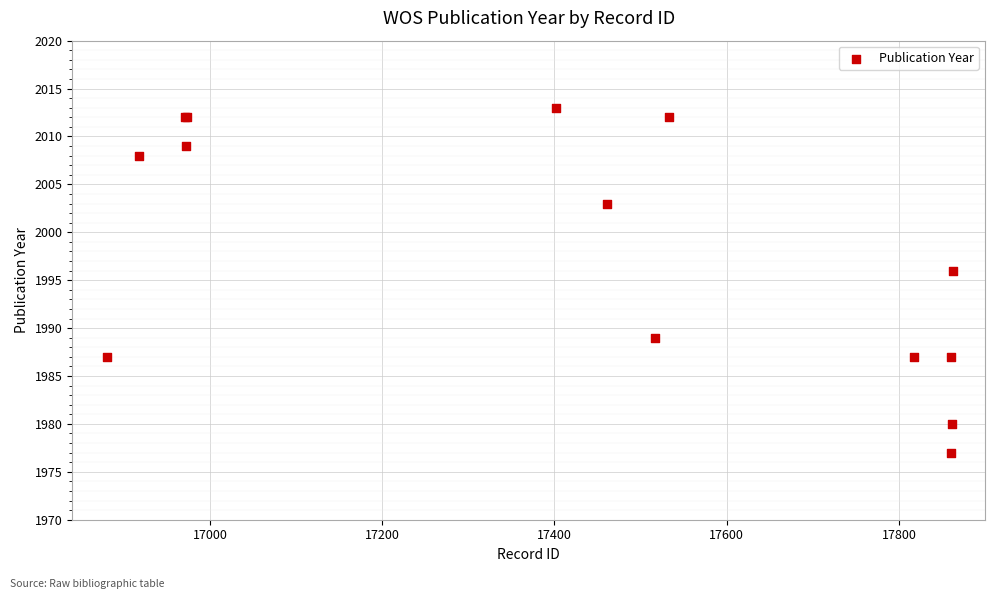

What Y value in the scatter plot is closest to 1995?

1996